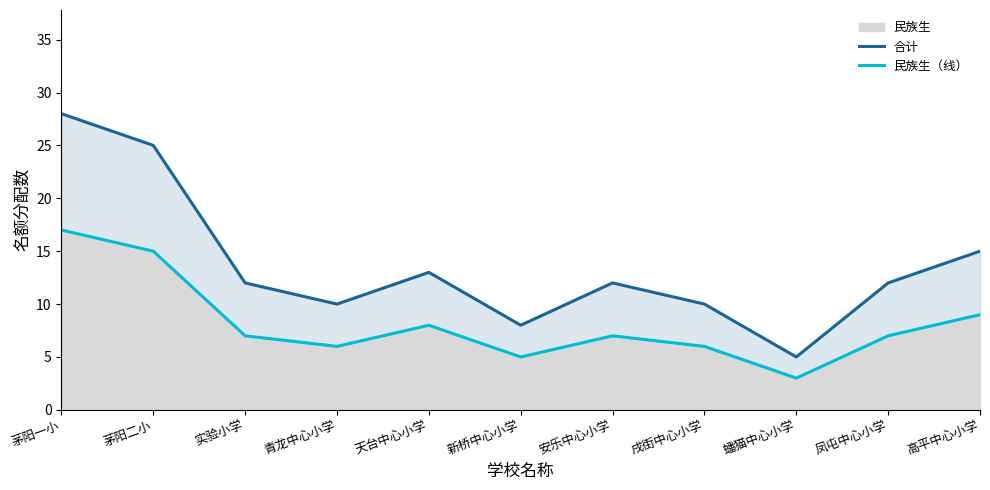

What is the label of the 2nd point from the right?

凤屯中心小学